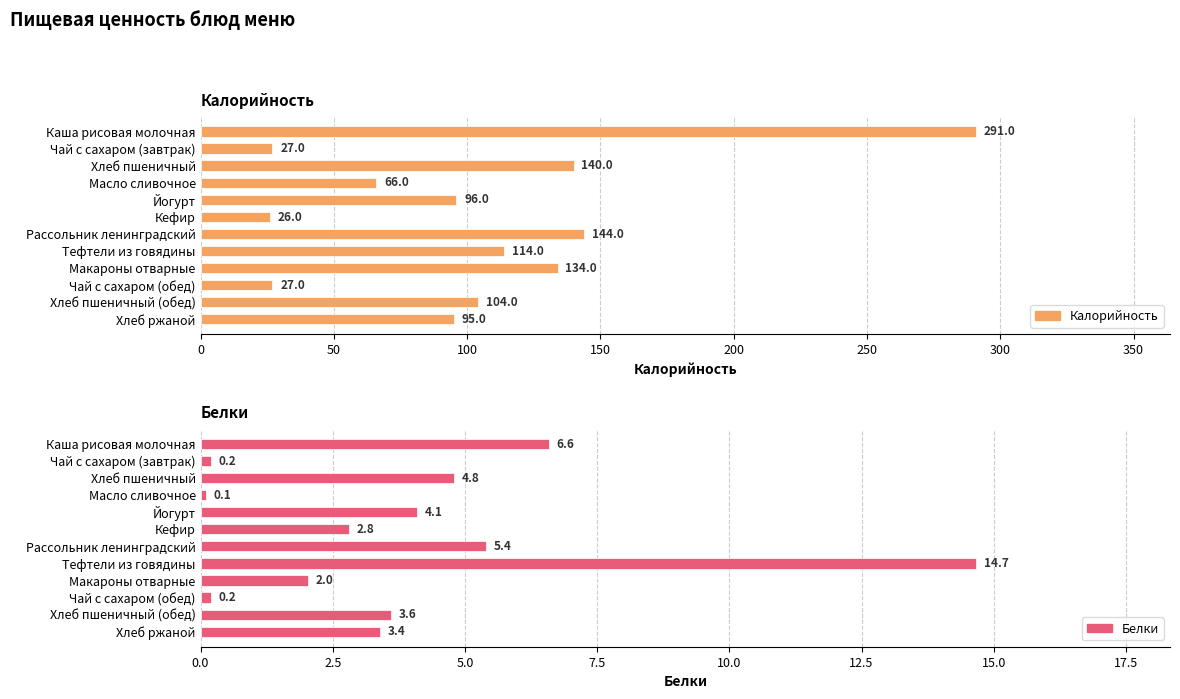

What are all the series names shown in the legend?

Калорийность, Белки